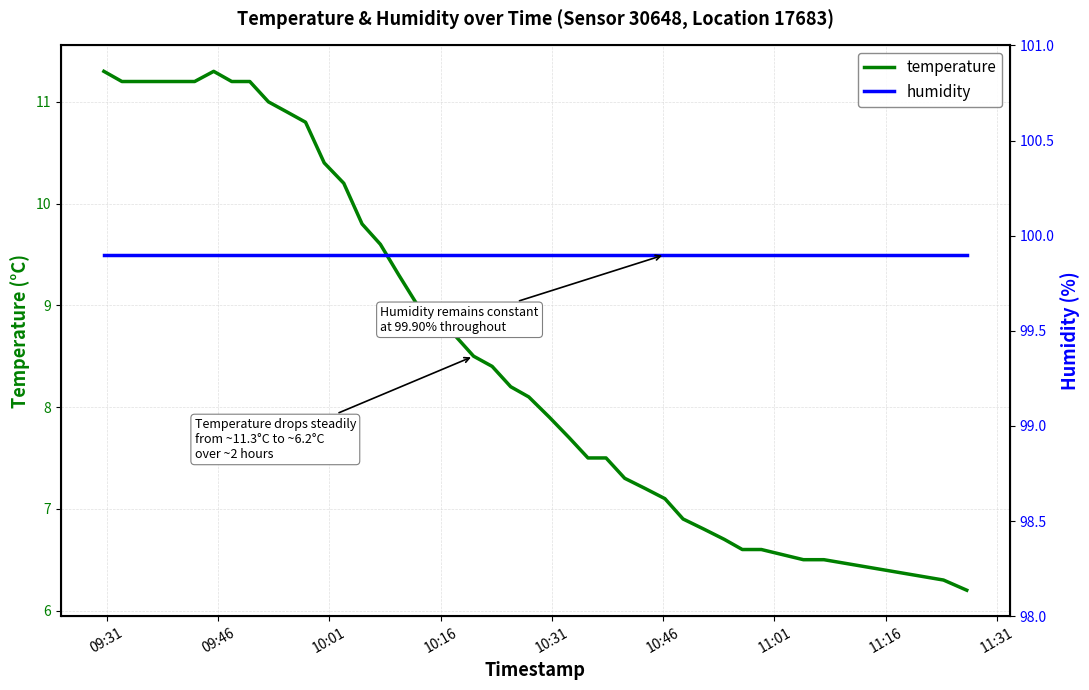

What is the minimum value for temperature?

6.2